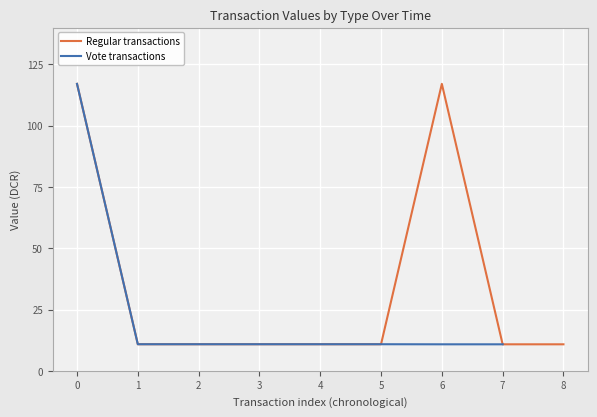

True or false: Vote and Regular intersect in this chart.

False